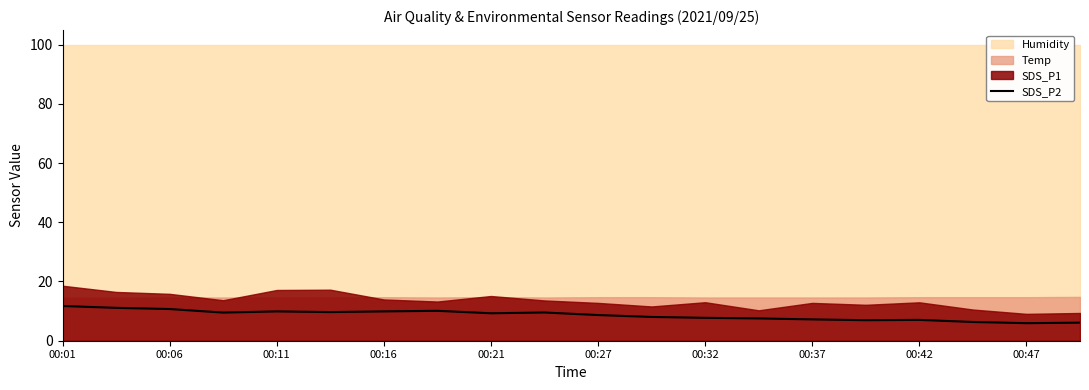

The SDS_P2 series shows 5.9 at 00:47. True or false?

True